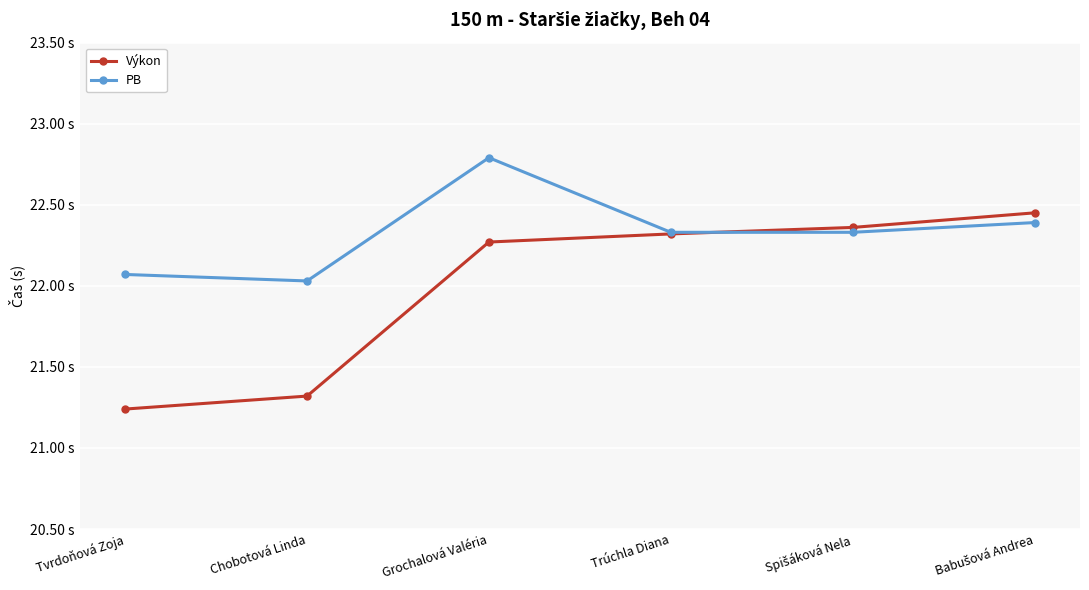

List the series in order of their peak value, highest first.

PB, Výkon